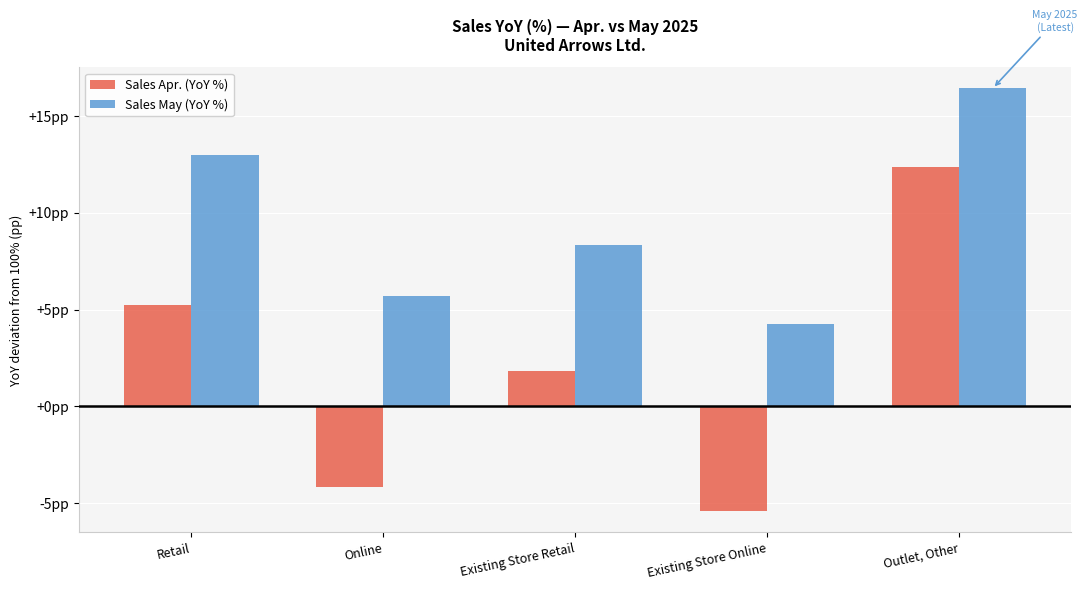

Are the bars horizontal?

No